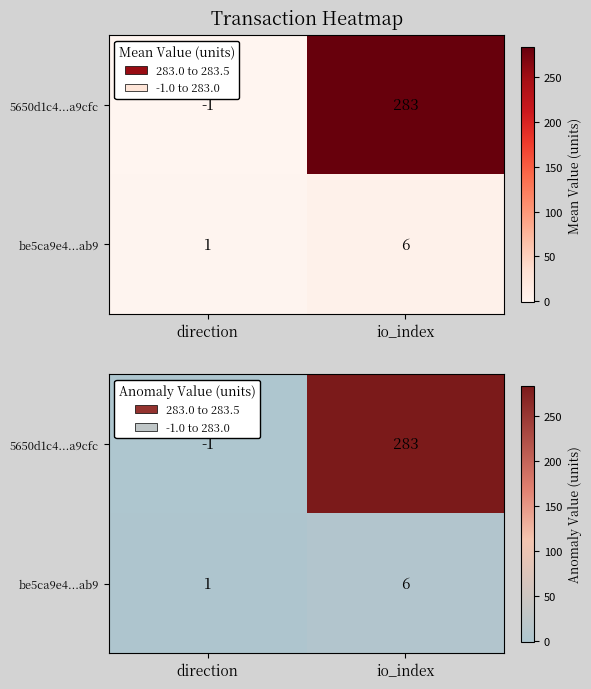

List the series in order of their peak value, highest first.

5650d1c4...a9cfc, be5ca9e4...ab9